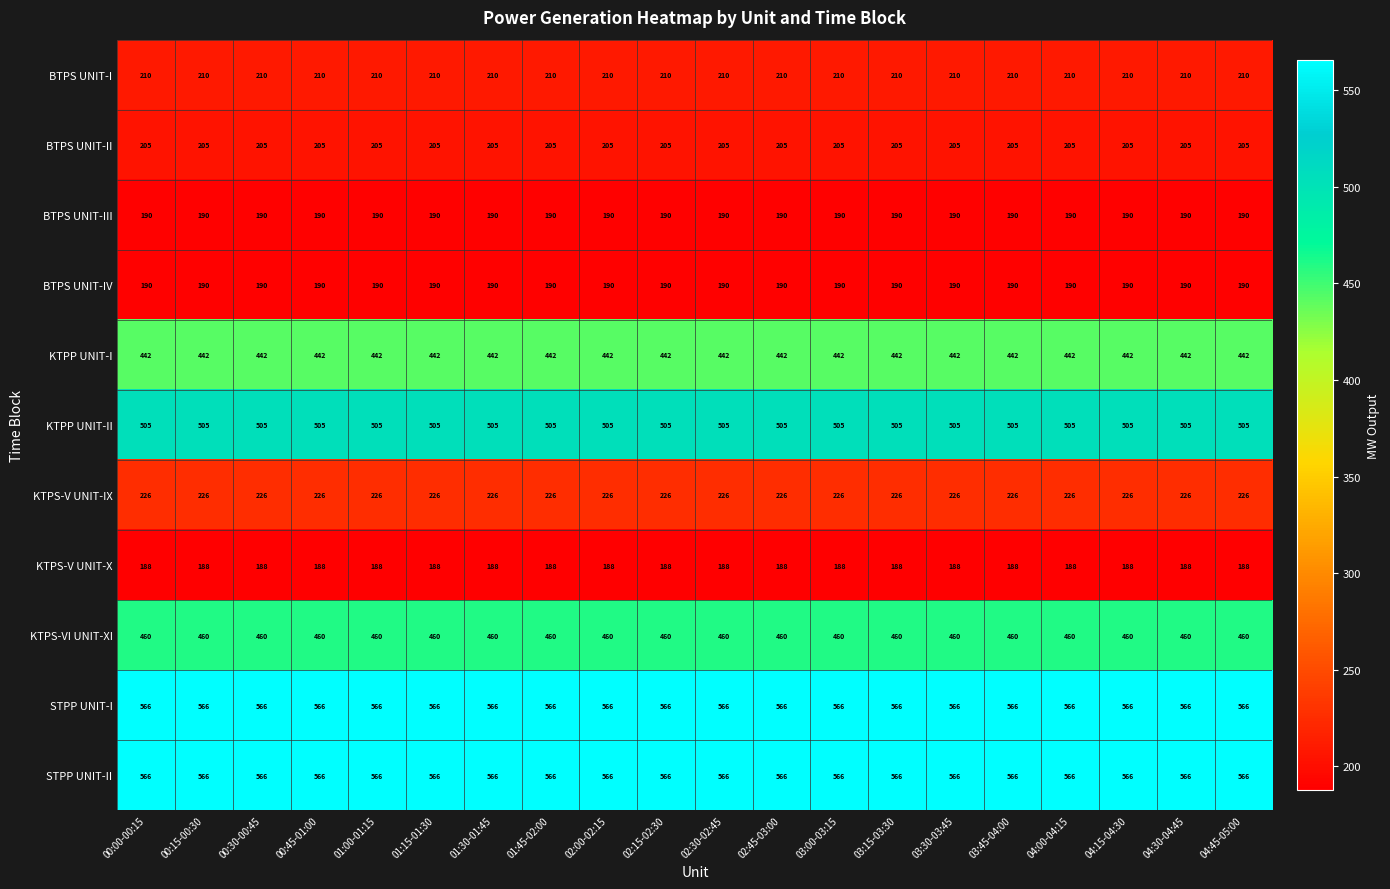

True or false: KTPS-VI UNIT-XI has a value of 714 at 00:45-01:00.

False